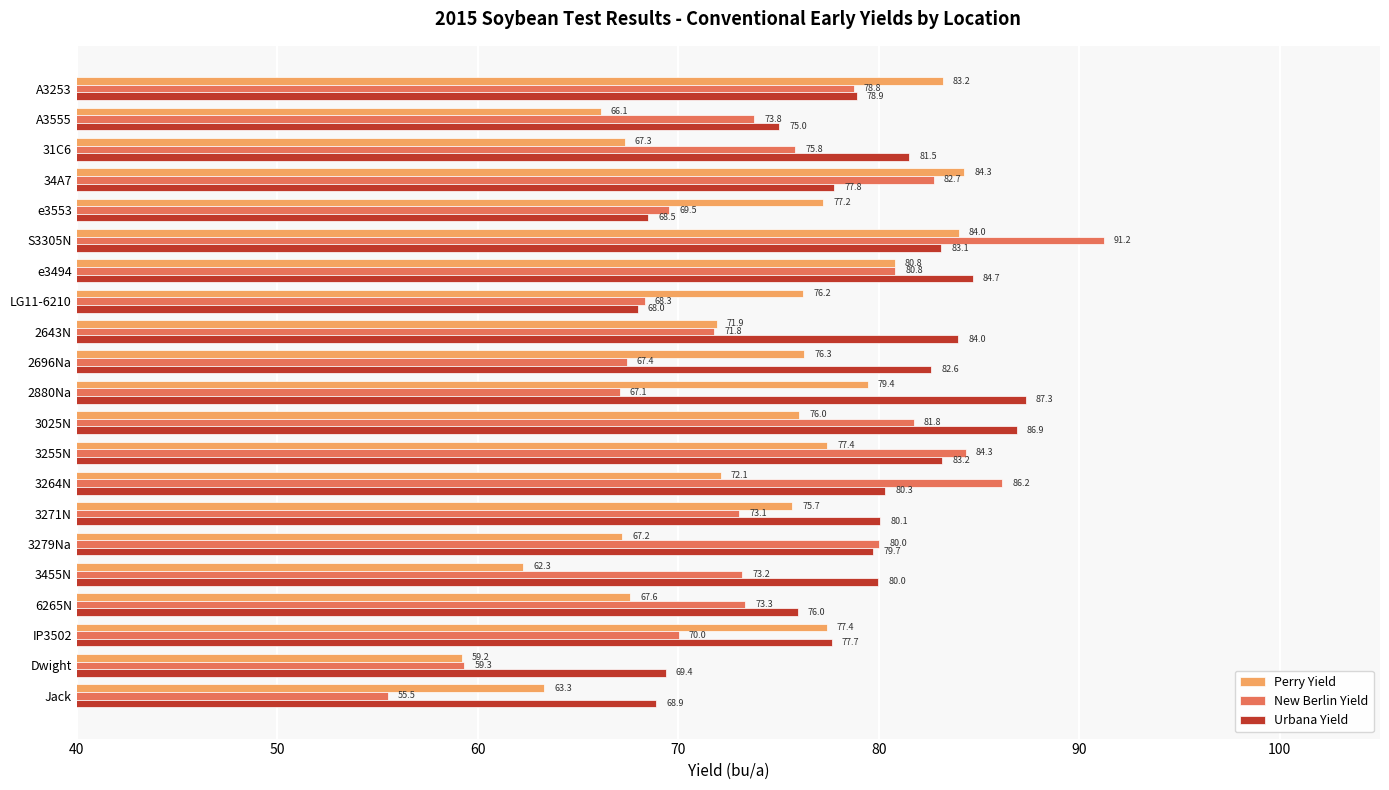

Count the number of categories in the chart.

21